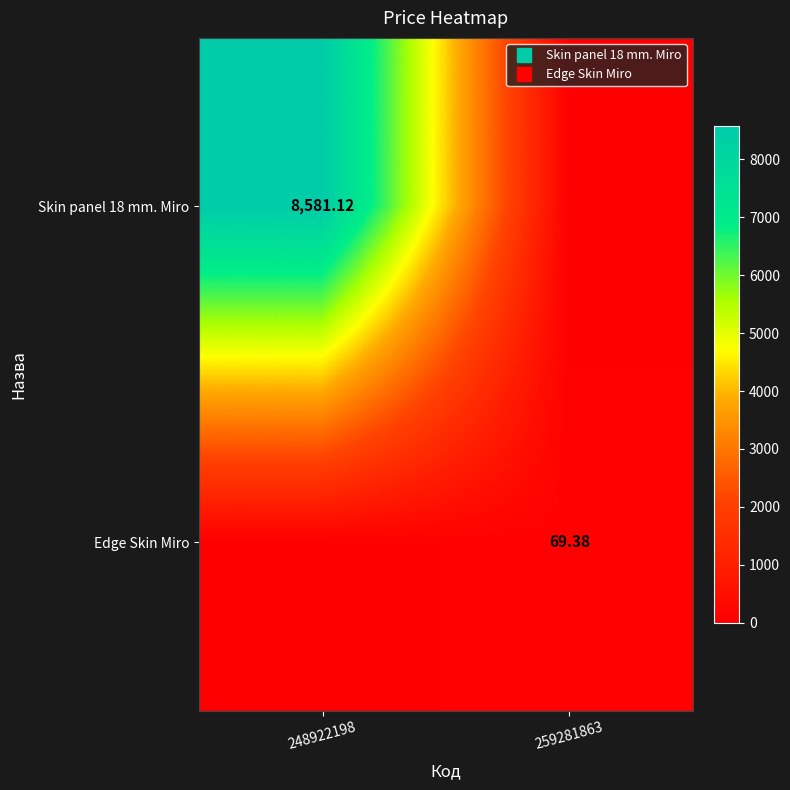

What value does the Skin panel 18 mm. Miro series have at 248922198?

8581.1